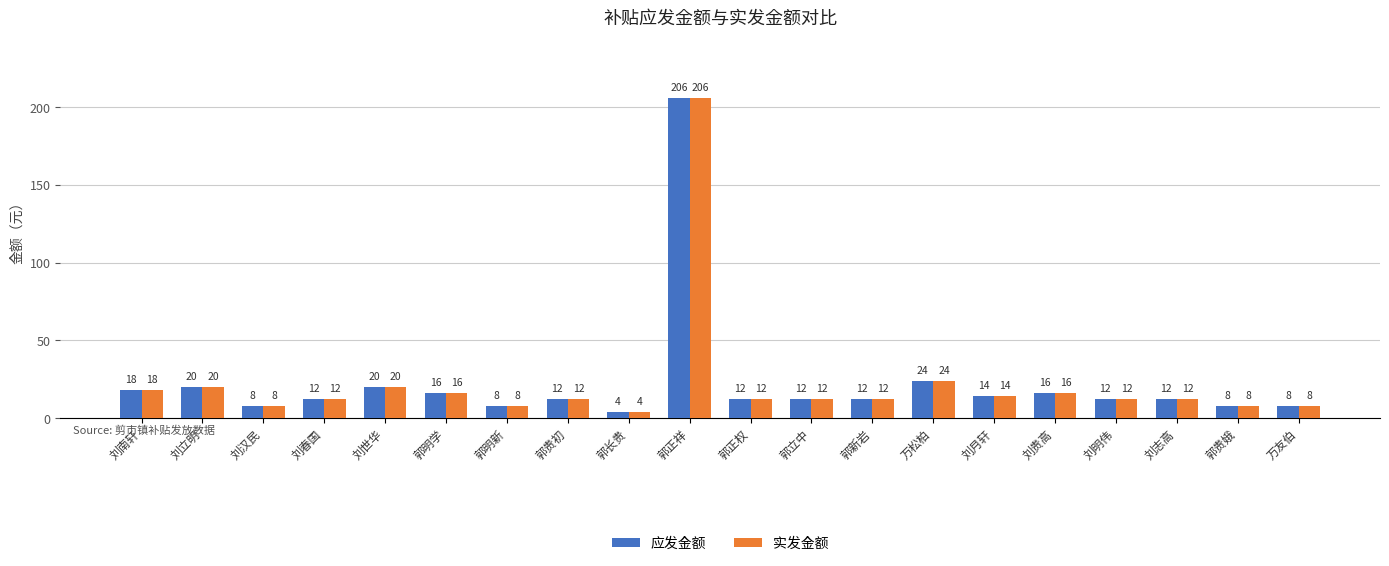

Count the number of data series in this chart.

2